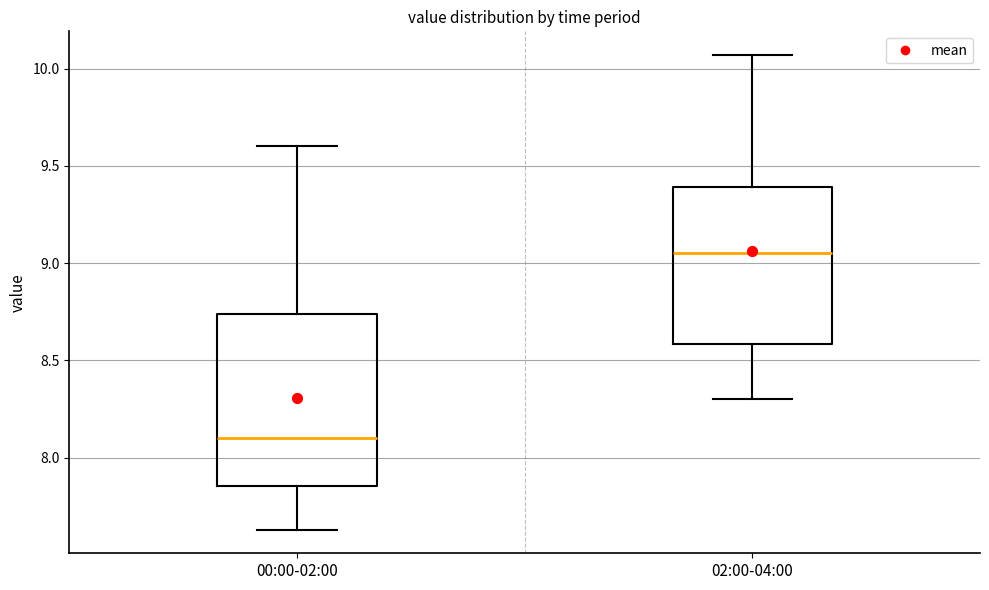

Reading left to right, transcribe this box plot: for each box, give where its median line is, the range the box spans, and where its two whiskers end, as read against the y-axis. The values are not printed on the chart, so give them approximately, as read against the axis.

00:00-02:00: median 8.10, box 7.85 to 8.75, whiskers 7.65 to 9.60
02:00-04:00: median 9.05, box 8.60 to 9.40, whiskers 8.30 to 10.05